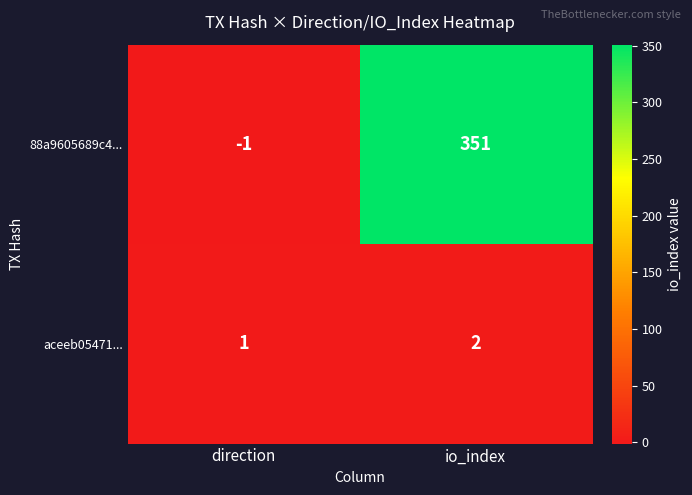

Where is aceeb05471... nearest to the value 1?

direction